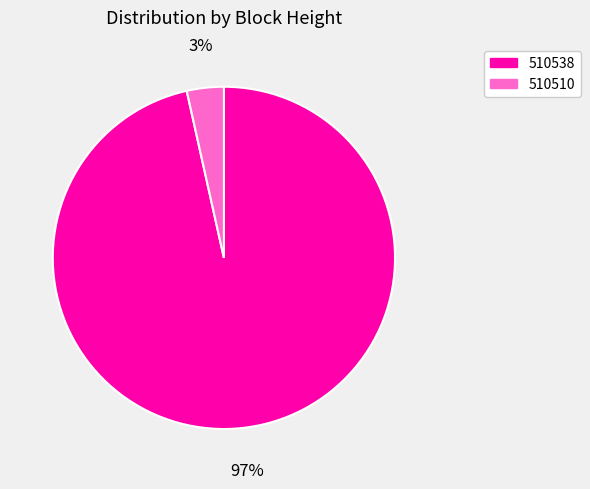

To the nearest percent, what percentage of the pie is 510538?

97%